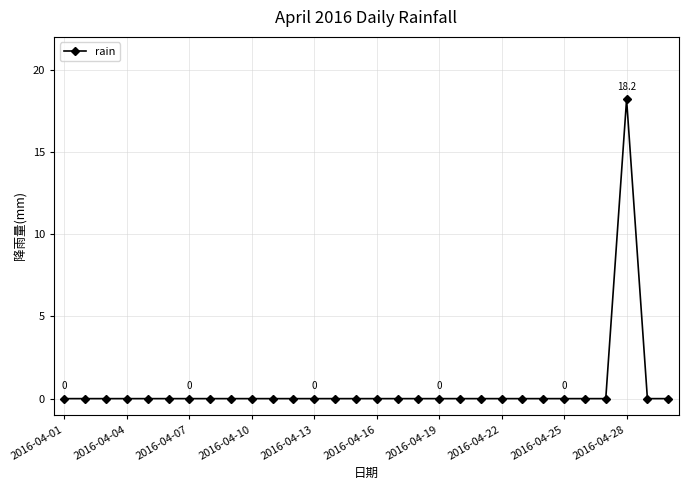

What is the maximum value shown in the chart?

18.2